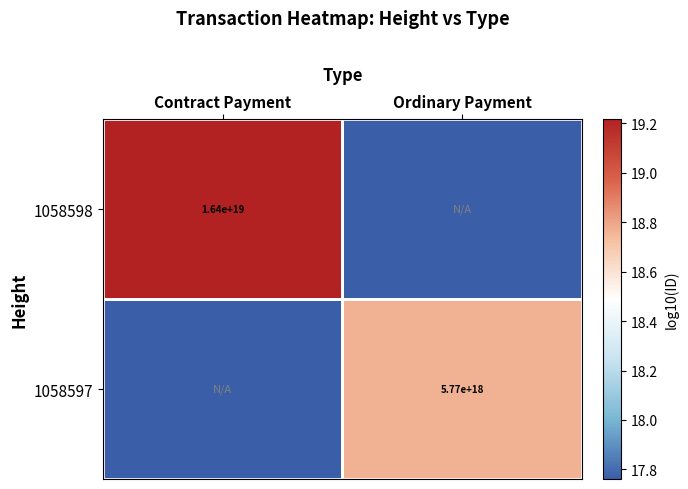

Is the value of 1058597 at Ordinary Payment greater than the value of 1058598 at Contract Payment?

No